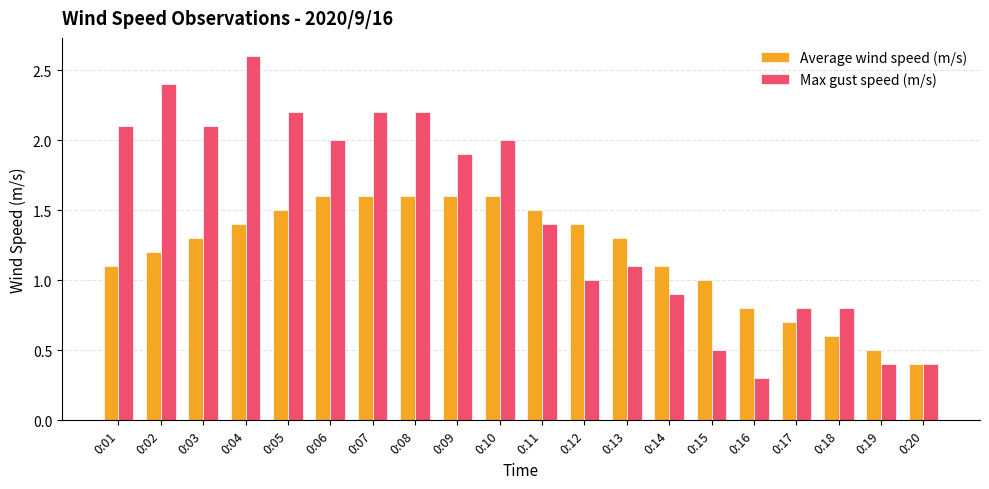

Reading right to left, what are all the values shown in this chart?

Average wind speed (m/s): 0.4	0.5	0.6	0.7	0.8	1.0	1.1	1.3	1.4	1.5	1.6	1.6	1.6	1.6	1.6	1.5	1.4	1.3	1.2	1.1
Max gust speed (m/s): 0.4	0.4	0.8	0.8	0.3	0.5	0.9	1.1	1.0	1.4	2.0	1.9	2.2	2.2	2.0	2.2	2.6	2.1	2.4	2.1